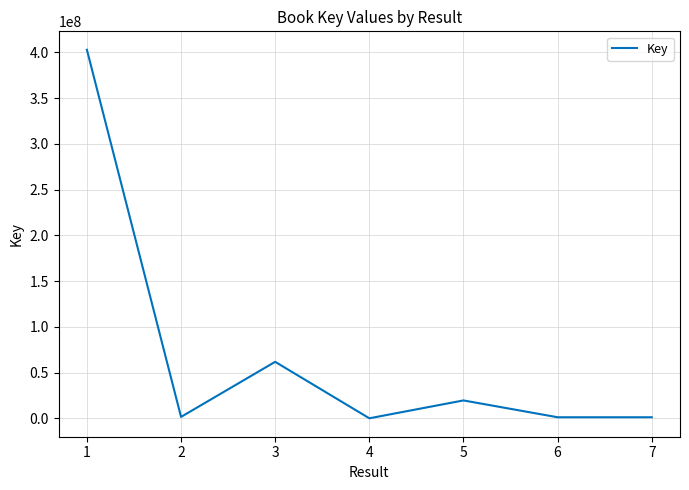

True or false: the data has more than 2 interior local peaks.

False